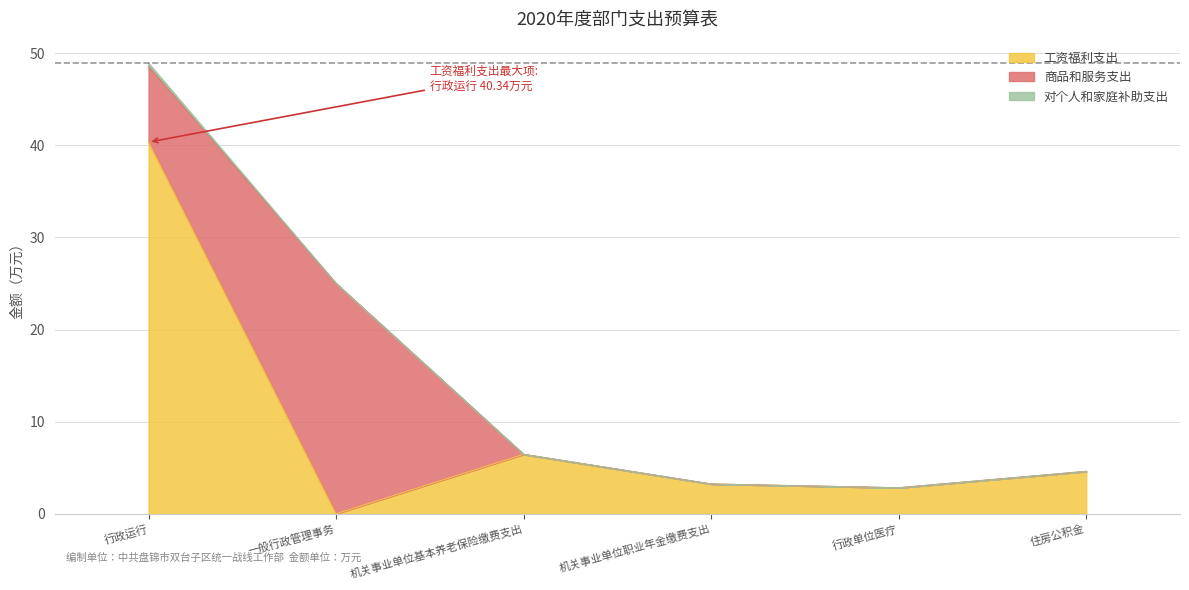

At which category is the sum across all series the highest?

行政运行